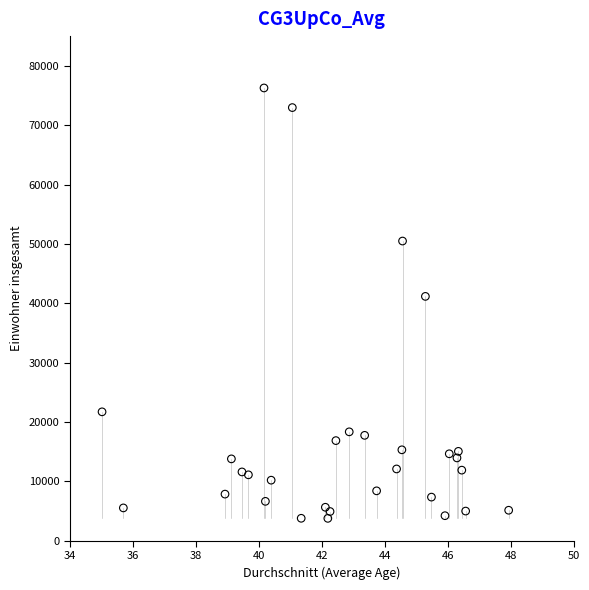

What Y value in the scatter plot is closest to 40020?

41161